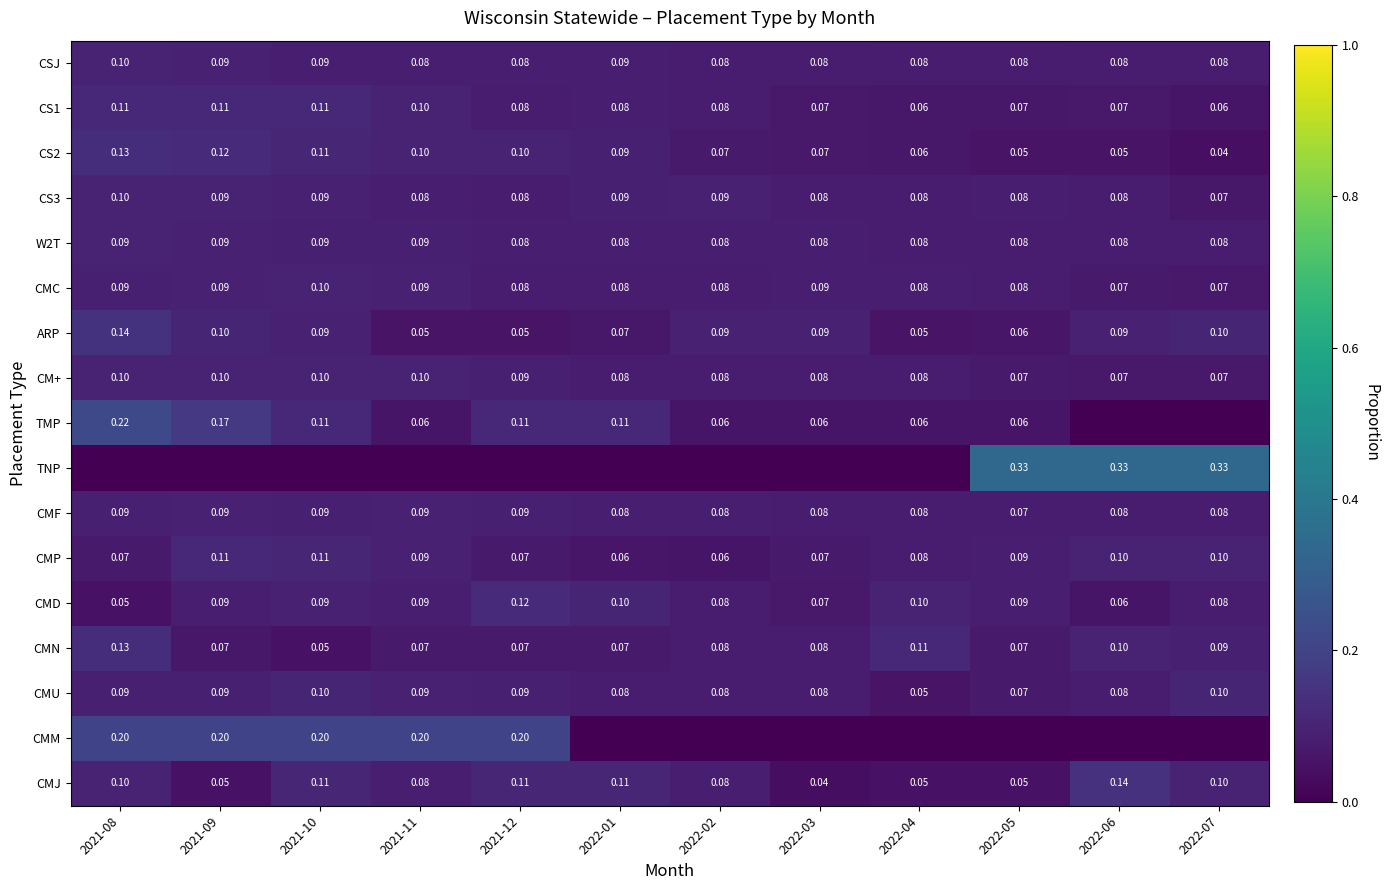

Is the value of CMJ at 2021-10 greater than the value of CM+ at 2021-12?

Yes